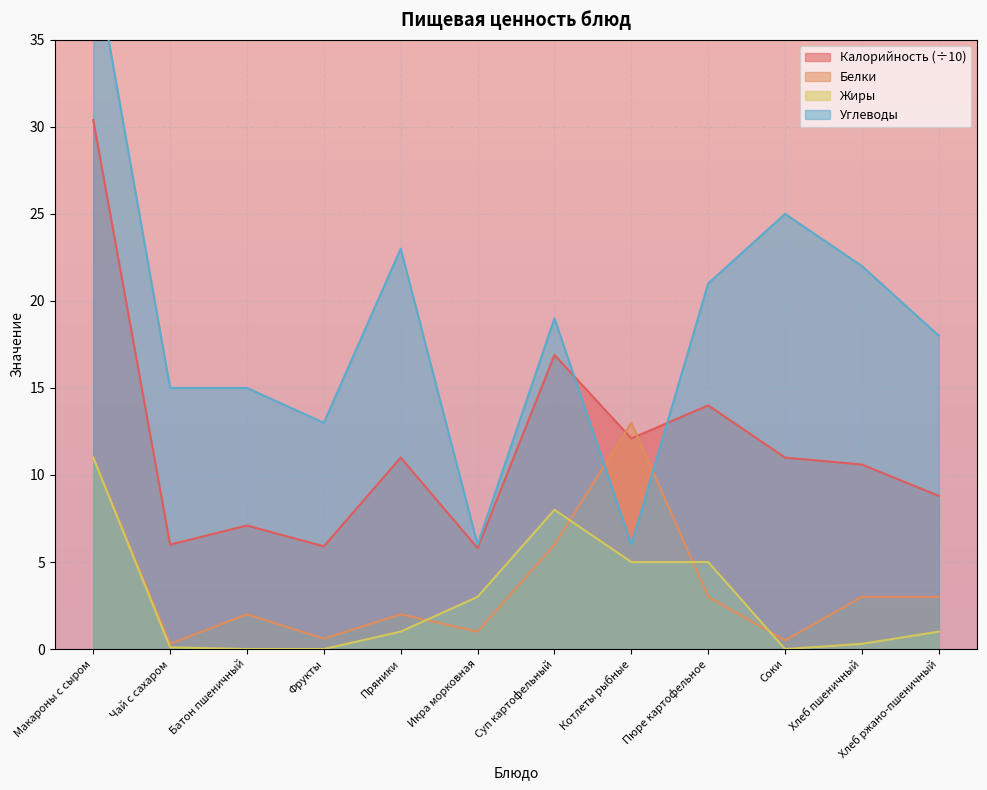

Where do Белки and Калорийность (÷10) first cross each other?

Суп картофельный and Котлеты рыбные